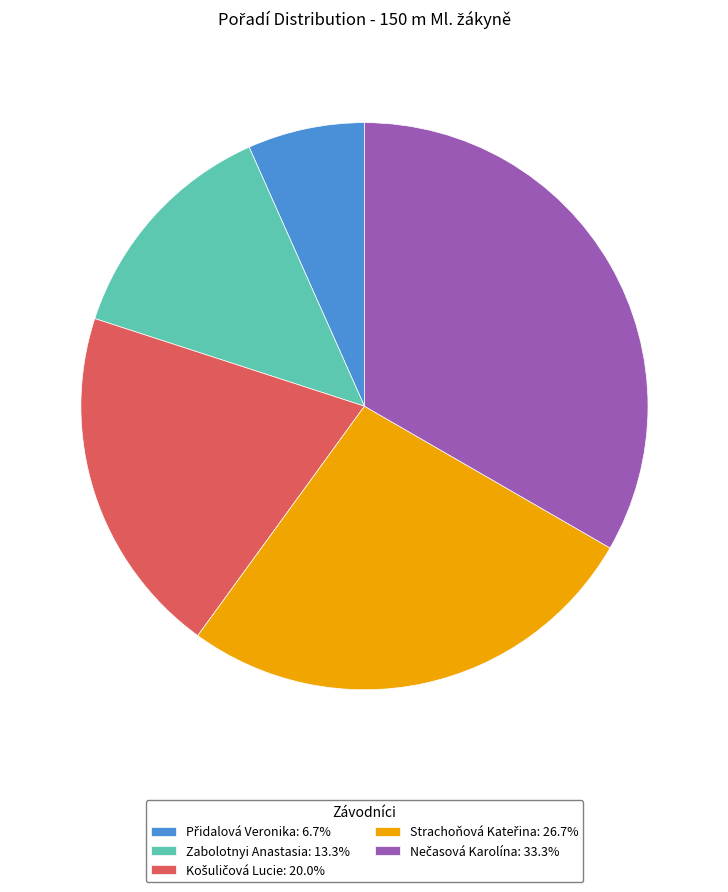

Is there a majority slice in this chart?

No